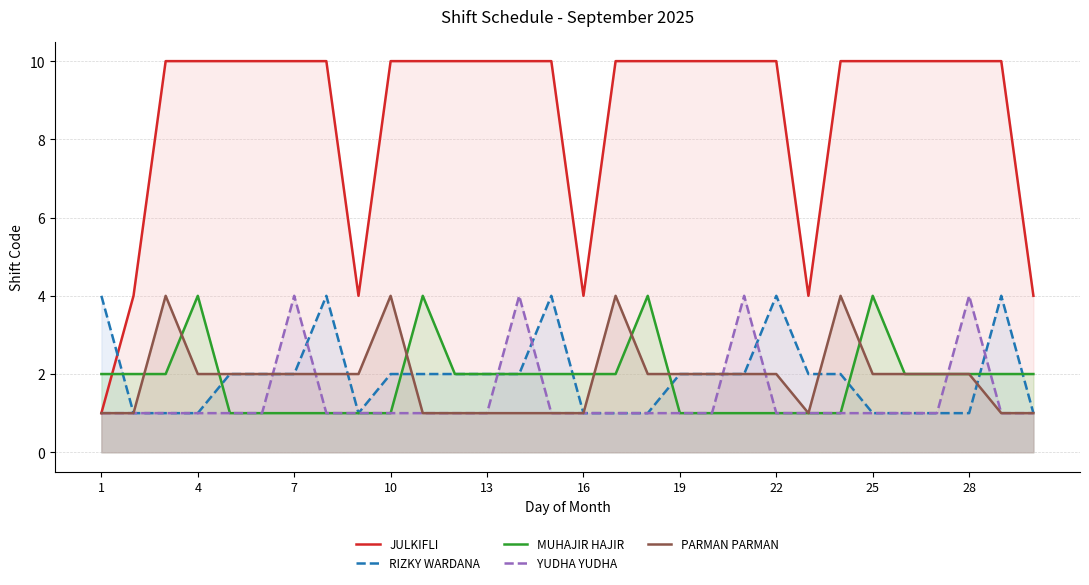

Rank the series by their maximum value, from lowest to highest.

RIZKY WARDANA, MUHAJIR HAJIR, YUDHA YUDHA, PARMAN PARMAN, JULKIFLI